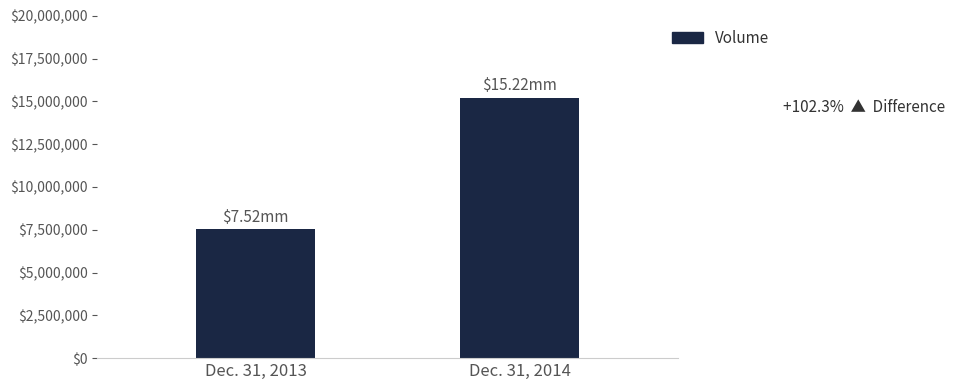

What is the sum of the values at Dec. 31, 2014 and Dec. 31, 2013?

22742625